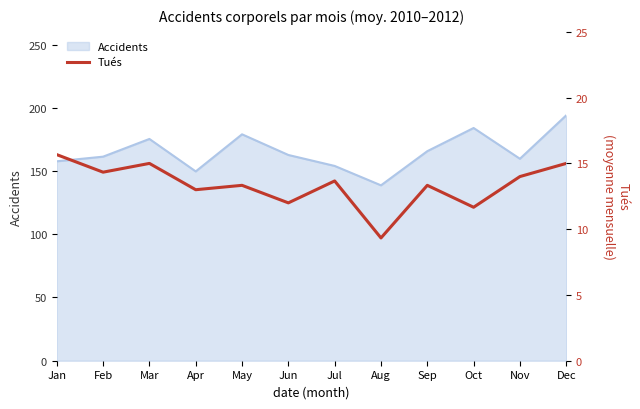

What value does the Accidents series have at Oct?

184.0